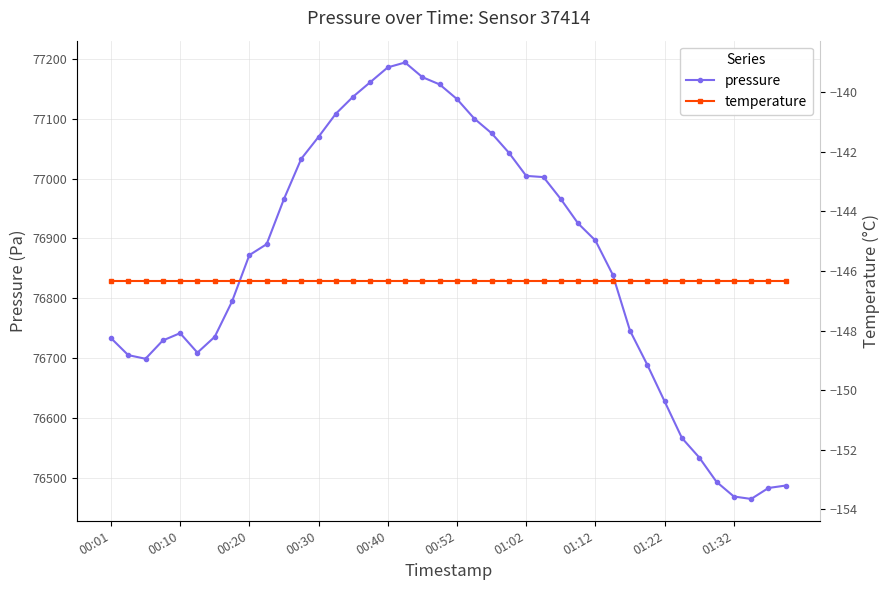

The pressure series shows 77132.6 at 00:52. True or false?

True